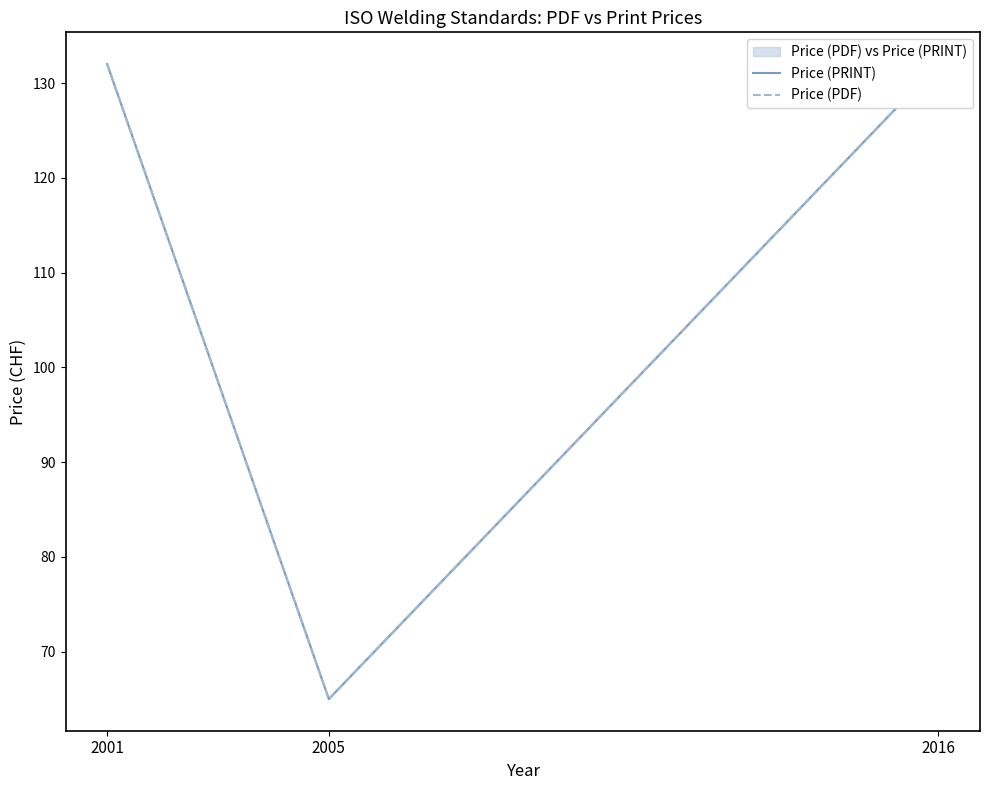

Does the chart have visible grid lines?

No